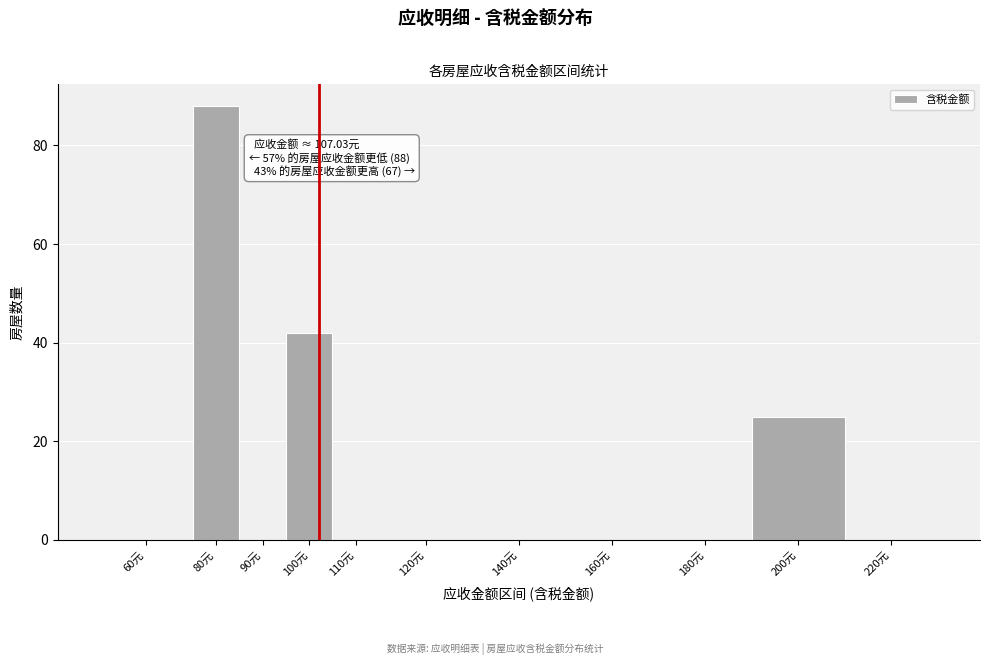

Reading right to left, list all the values displayed in this chart.

220元=0	200元=25	180元=0	160元=0	140元=0	120元=0	110元=0	100元=42	90元=0	80元=88	60元=0